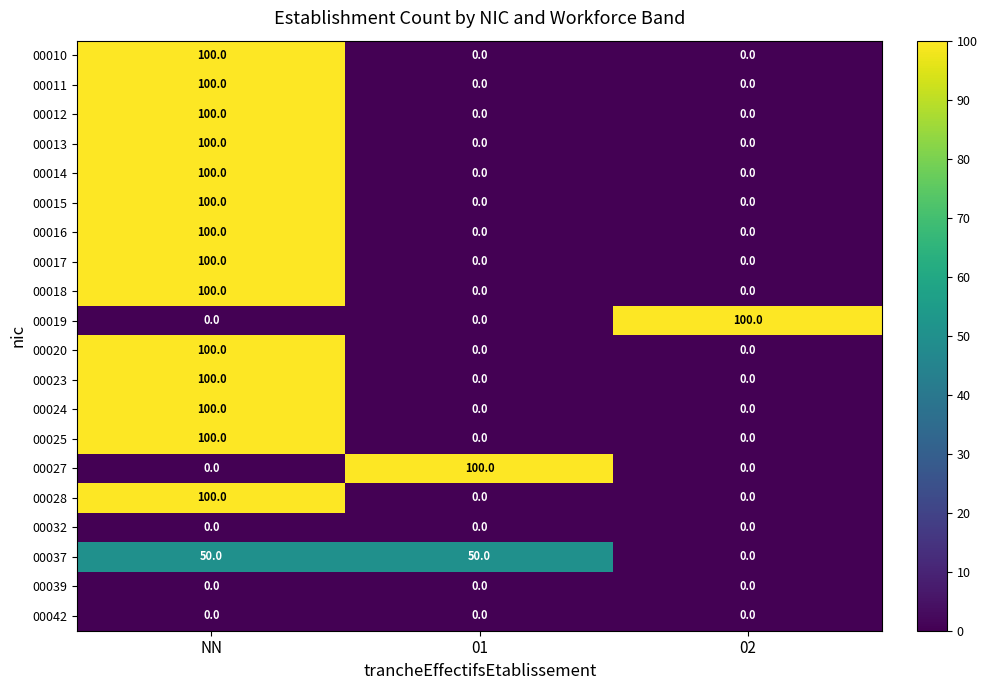

How many 00017 values are between 0 and 100?

3